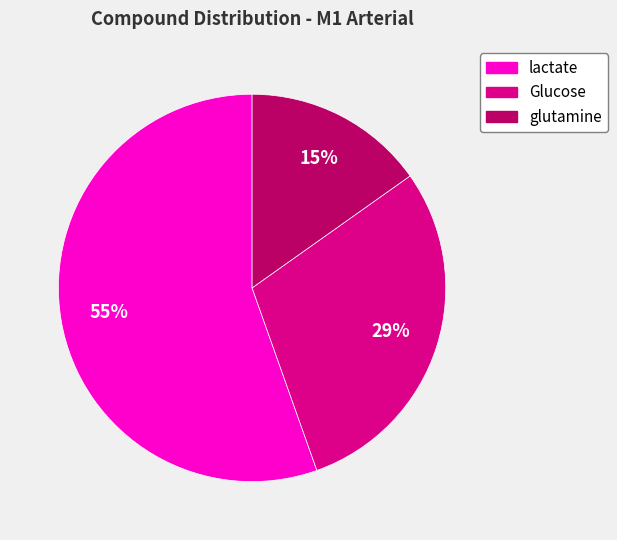

Which category has the biggest portion of the pie?

lactate